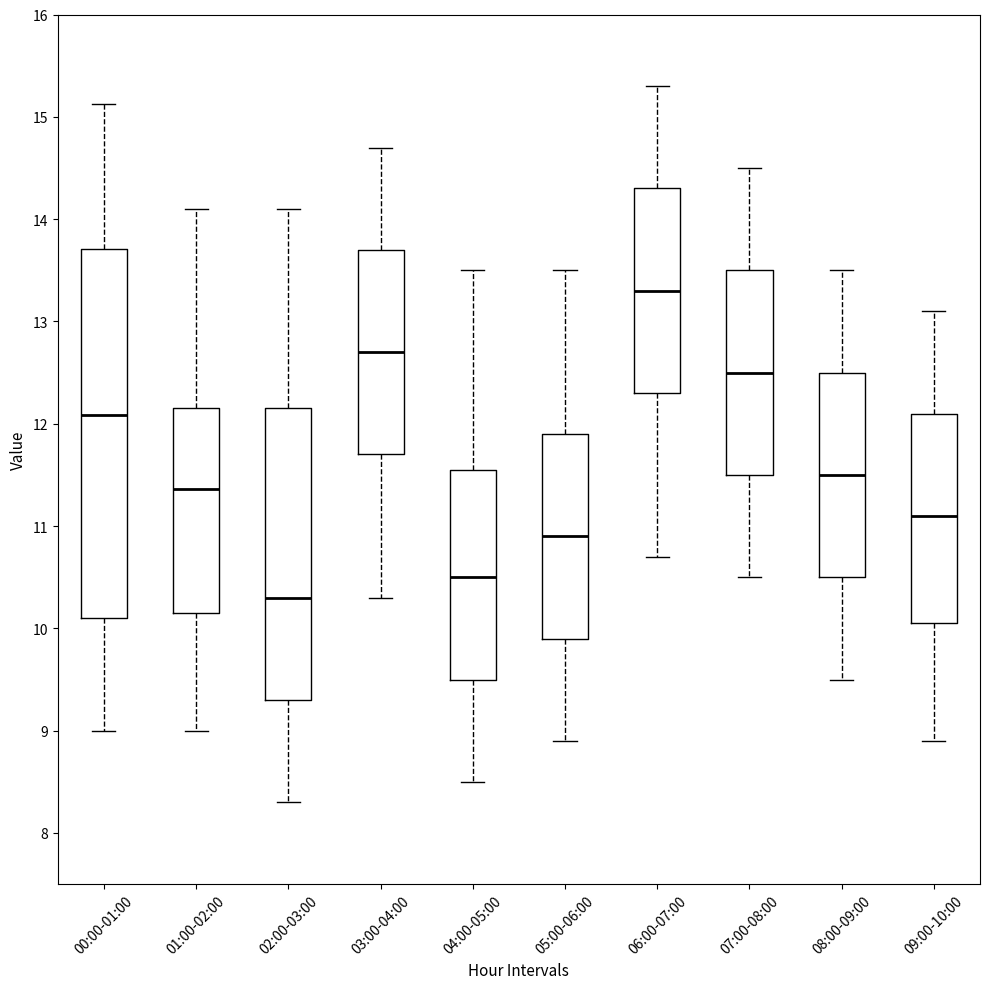

Which box has the highest median line?

06:00-07:00